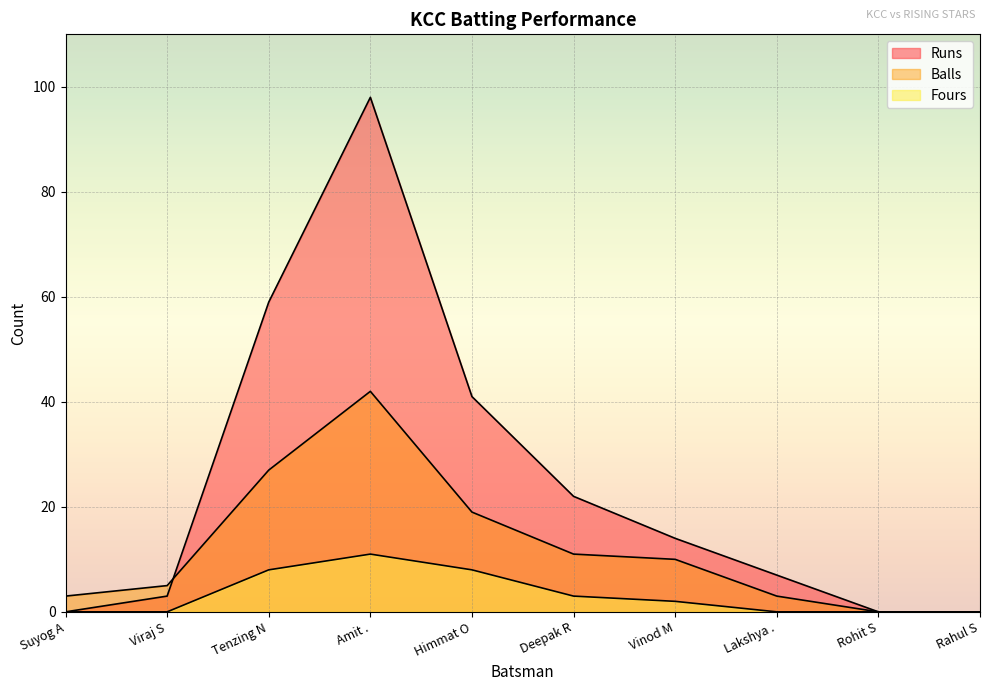

At which category is the sum across all series the highest?

Amit .